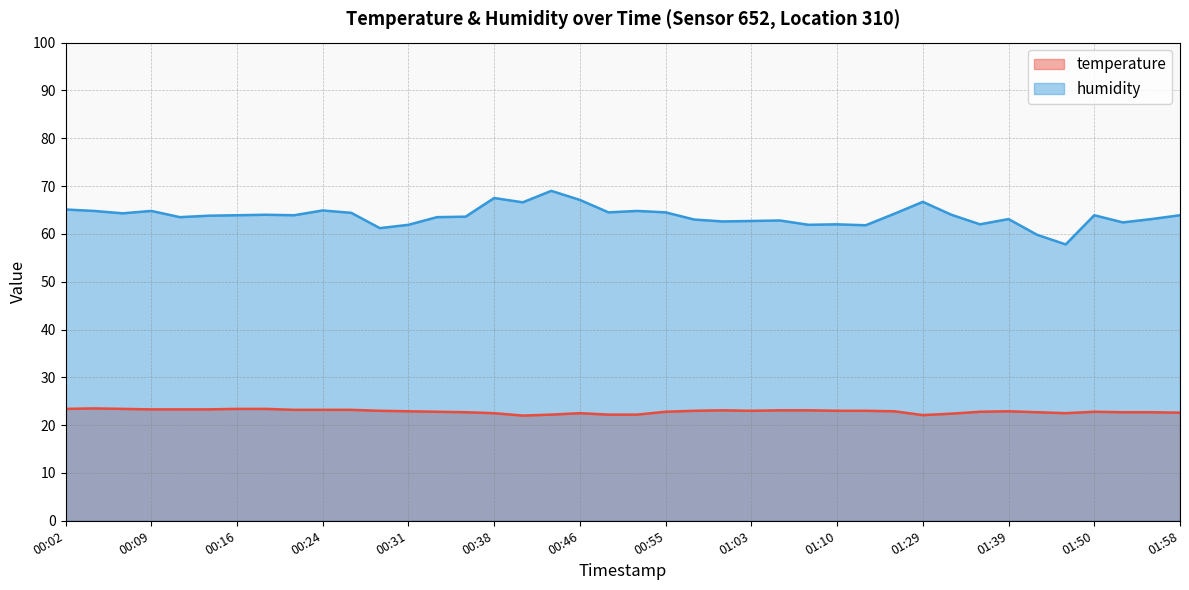

Reading right to left, transcribe all the data shown in this chart.

temperature: 01:58=22.6	01:56=22.7	01:53=22.7	01:50=22.8	01:45=22.5	01:42=22.7	01:39=22.9	01:37=22.8	01:31=22.4	01:29=22.1	01:15=22.9	01:13=23.0	01:10=23.0	01:08=23.1	01:05=23.1	01:03=23.0	01:00=23.1	00:58=23.0	00:55=22.8	00:51=22.2	00:48=22.2	00:46=22.5	00:43=22.2	00:41=22.0	00:38=22.5	00:36=22.7	00:33=22.8	00:31=22.9	00:29=23.0	00:26=23.2	00:24=23.2	00:21=23.2	00:19=23.4	00:16=23.4	00:14=23.3	00:11=23.3	00:09=23.3	00:07=23.4	00:04=23.5	00:02=23.4
humidity: 01:58=63.9	01:56=63.1	01:53=62.4	01:50=63.9	01:45=57.8	01:42=59.8	01:39=63.1	01:37=62.0	01:31=64.0	01:29=66.7	01:15=64.2	01:13=61.8	01:10=62.0	01:08=61.9	01:05=62.8	01:03=62.7	01:00=62.6	00:58=63.0	00:55=64.5	00:51=64.8	00:48=64.5	00:46=67.1	00:43=69.0	00:41=66.6	00:38=67.5	00:36=63.6	00:33=63.5	00:31=61.9	00:29=61.2	00:26=64.4	00:24=64.9	00:21=63.9	00:19=64.0	00:16=63.9	00:14=63.8	00:11=63.5	00:09=64.8	00:07=64.3	00:04=64.8	00:02=65.1